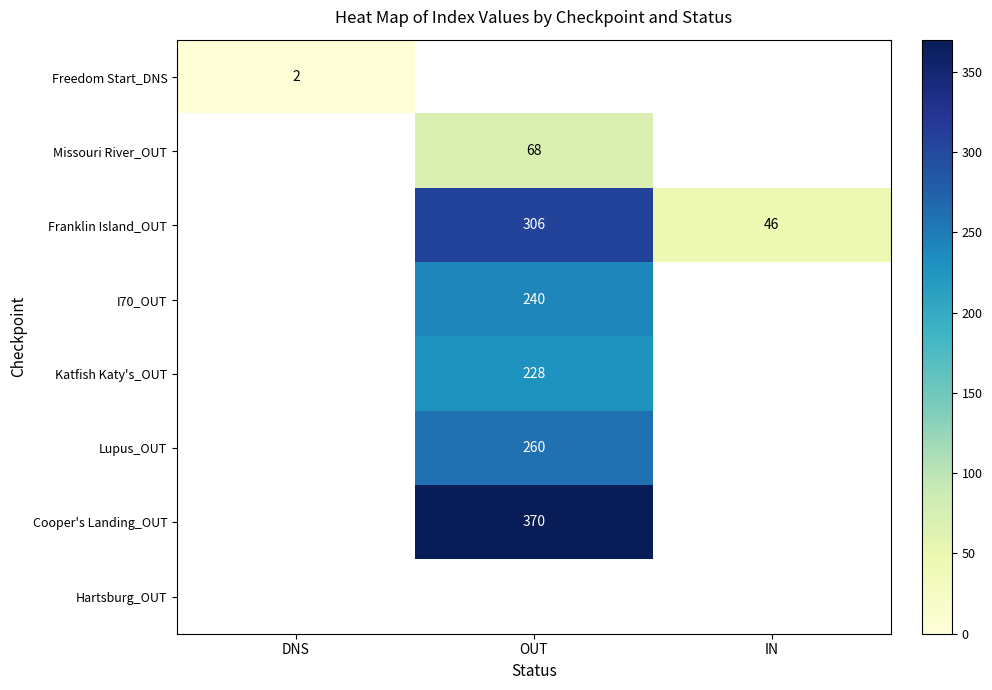

The Franklin Island_OUT series shows 306 at OUT. True or false?

True